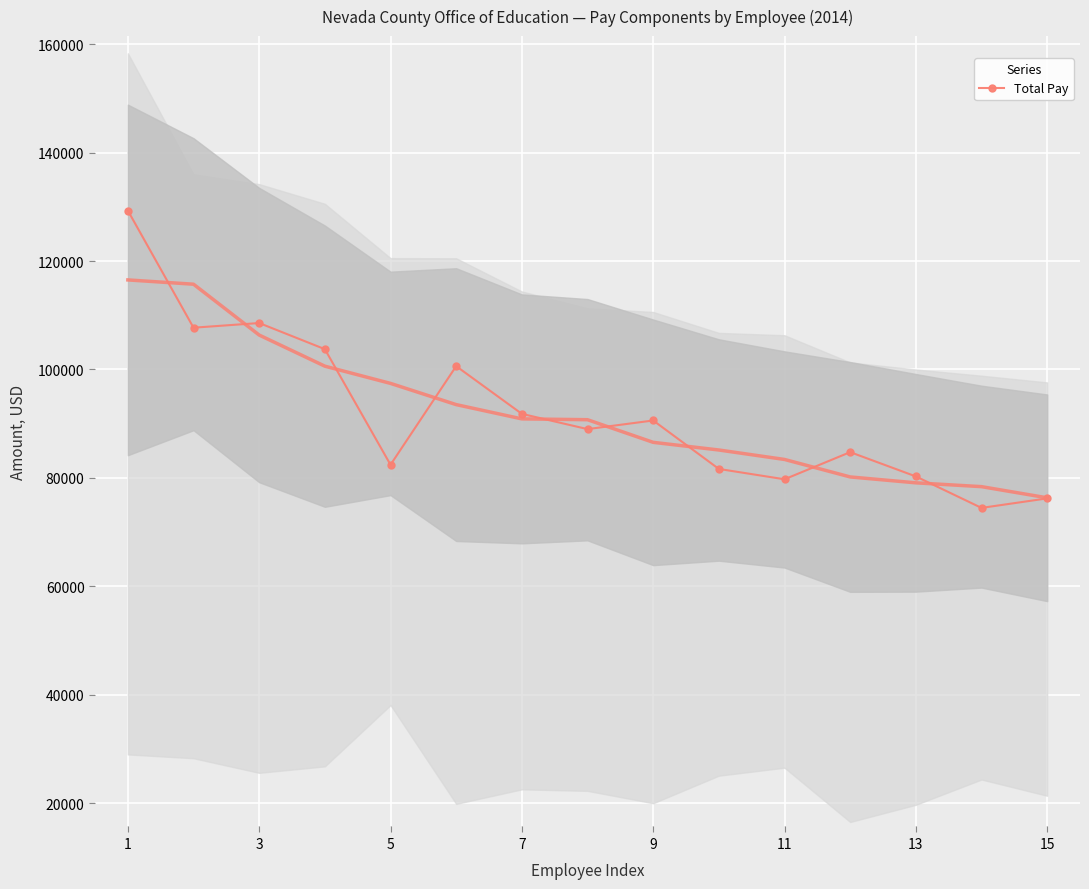

What is the maximum value for Total Pay?

129300.0